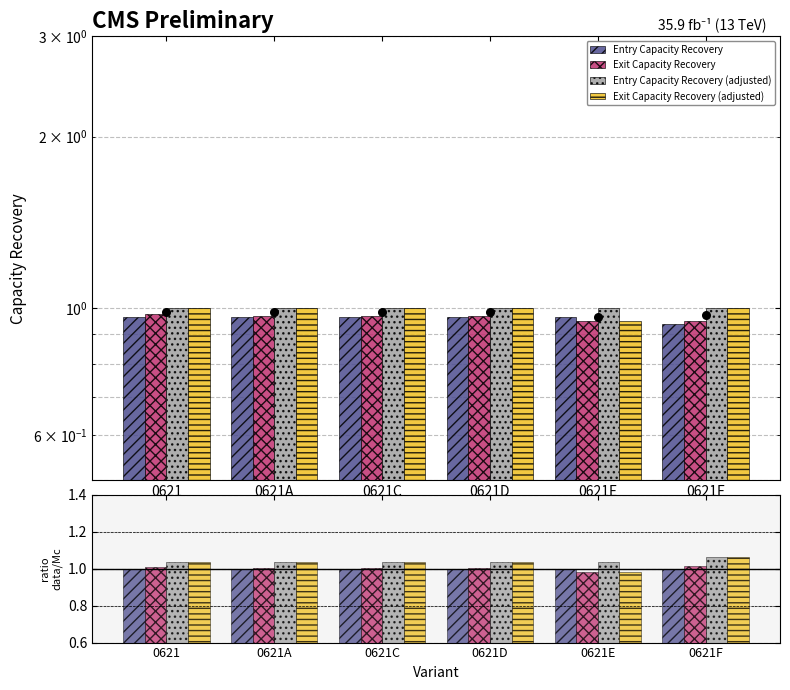

Which series has the largest total across all categories?

Entry Capacity Recovery (adjusted)